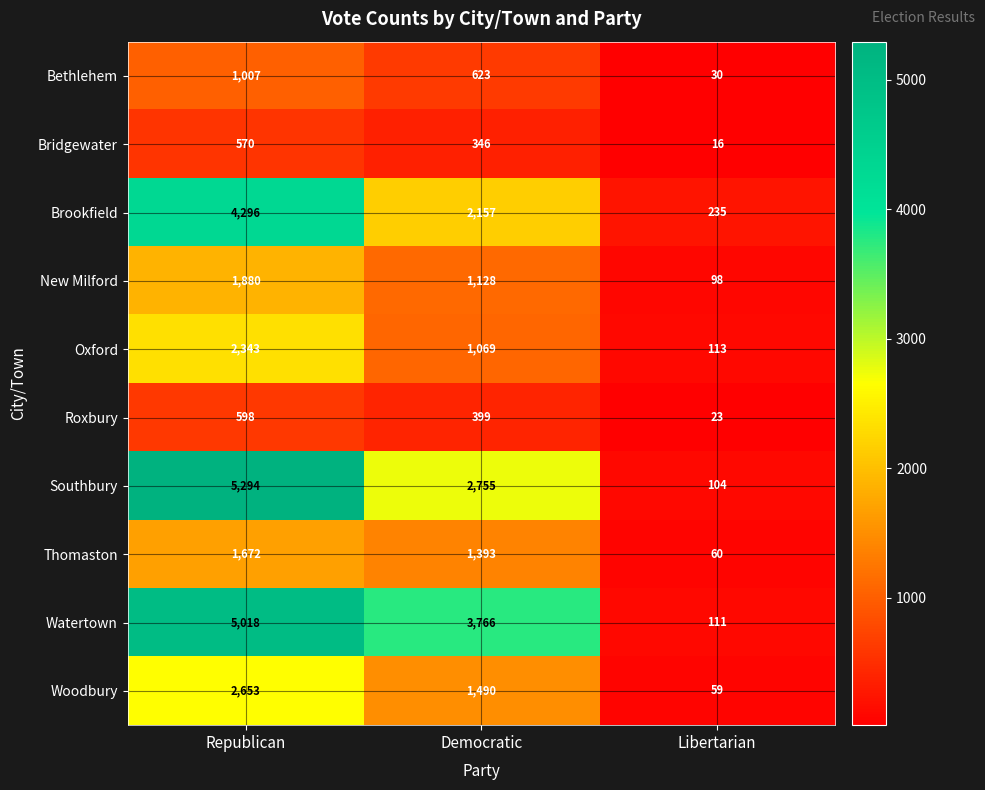

What is the average value of the Oxford series?

1175